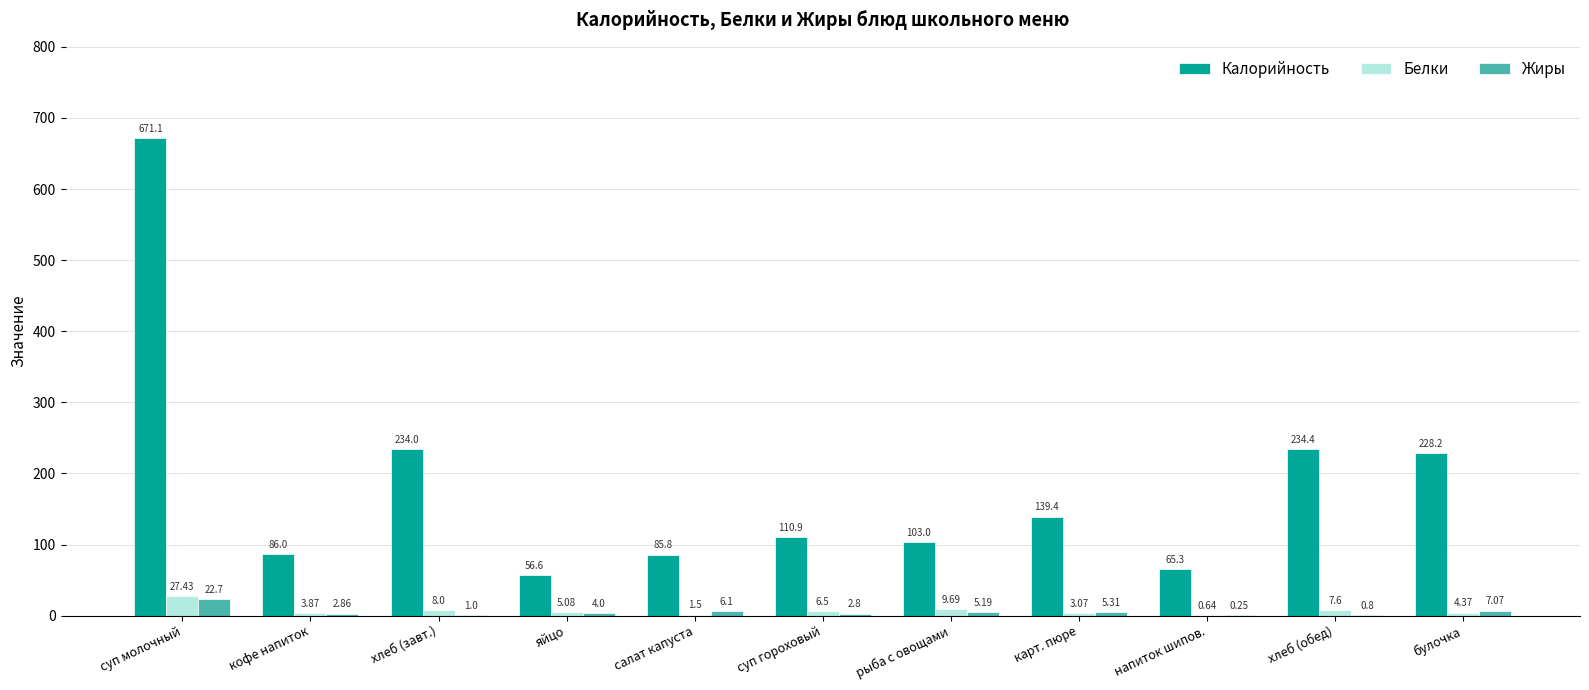

Between хлеб (завт.) and яйцо, which series saw the biggest shift?

Калорийность